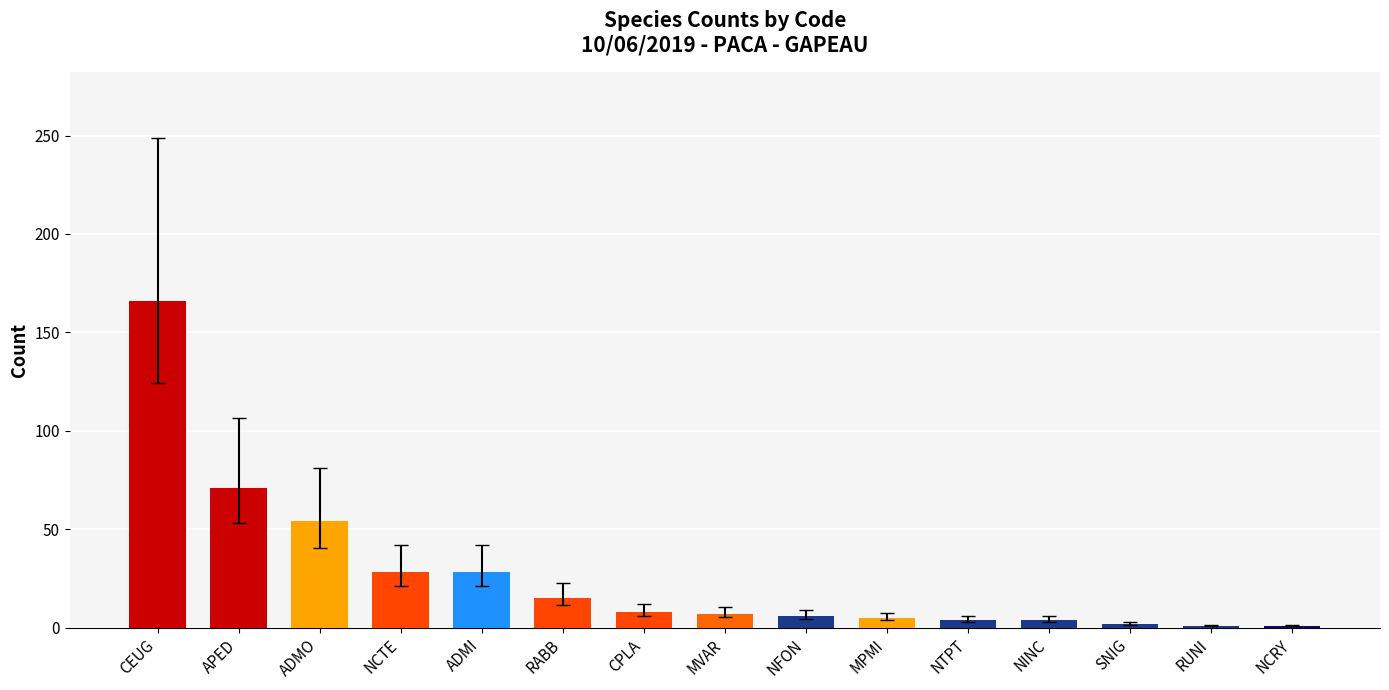

How many series are shown in this chart?

1